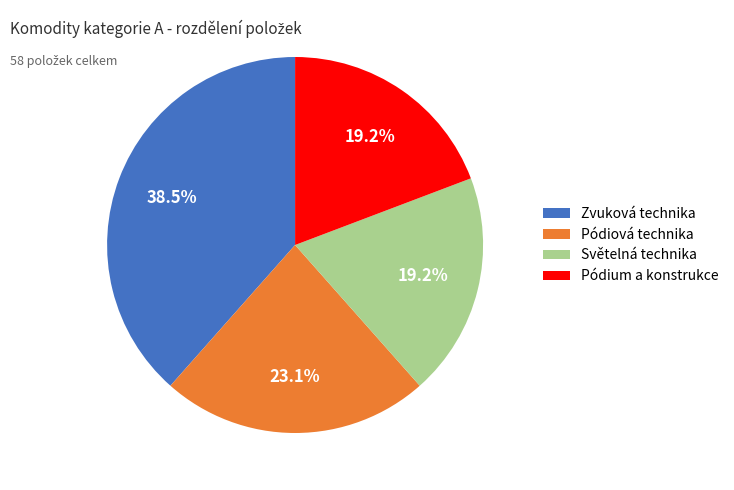

The Pódium a konstrukce slice represents 27% of the pie. True or false?

False